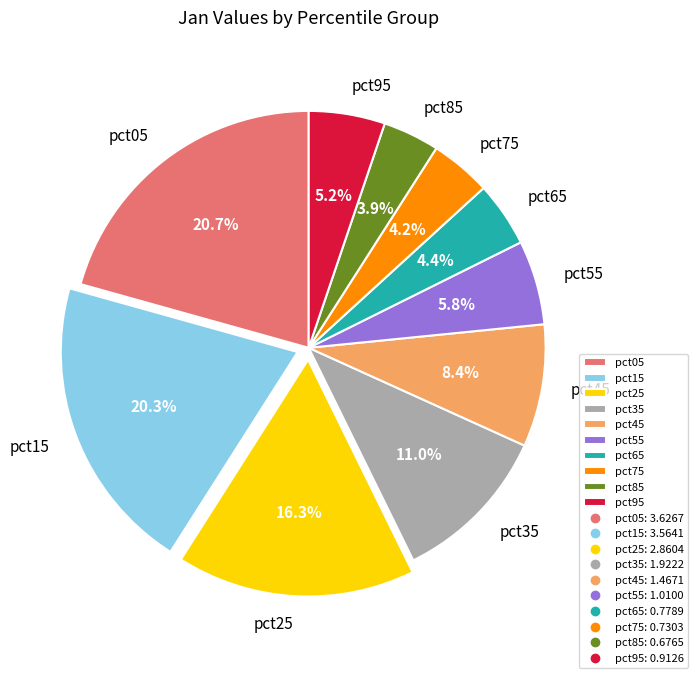

How many segments does this pie chart have?

10